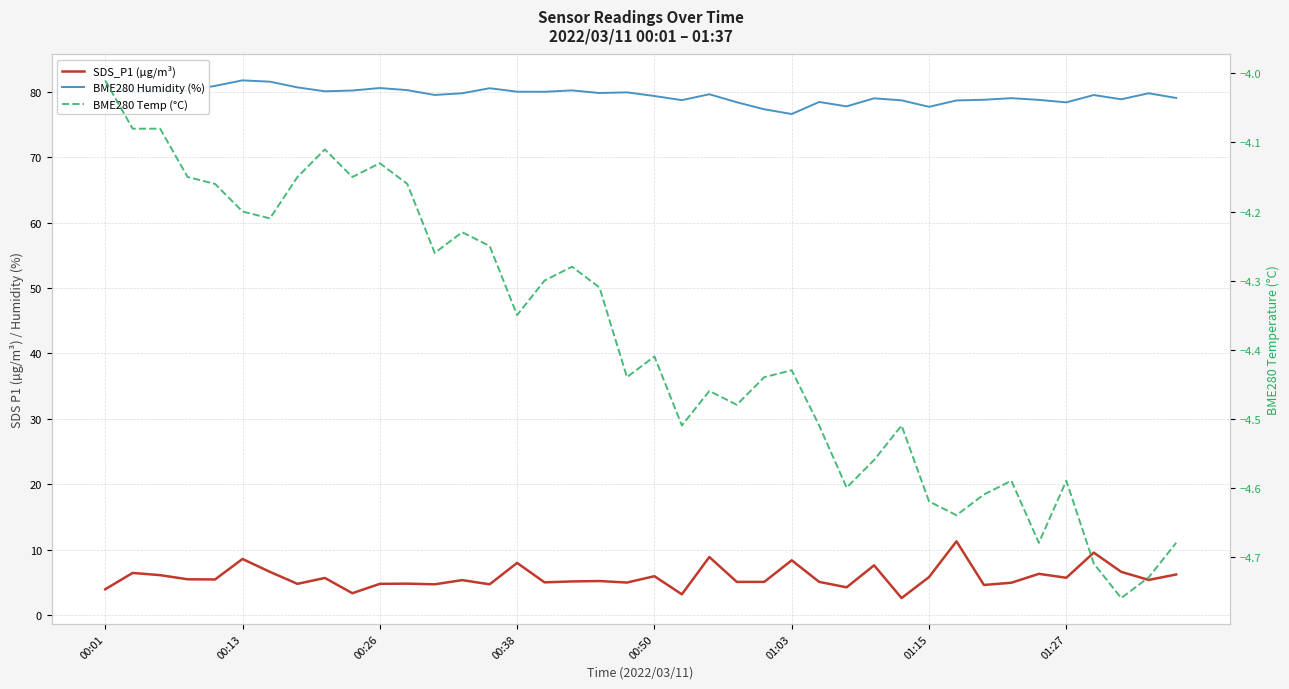

Rank the series at 28 from highest to lowest value.

BME280 Humidity (%), SDS_P1 (µg/m³), BME280 Temp (°C)